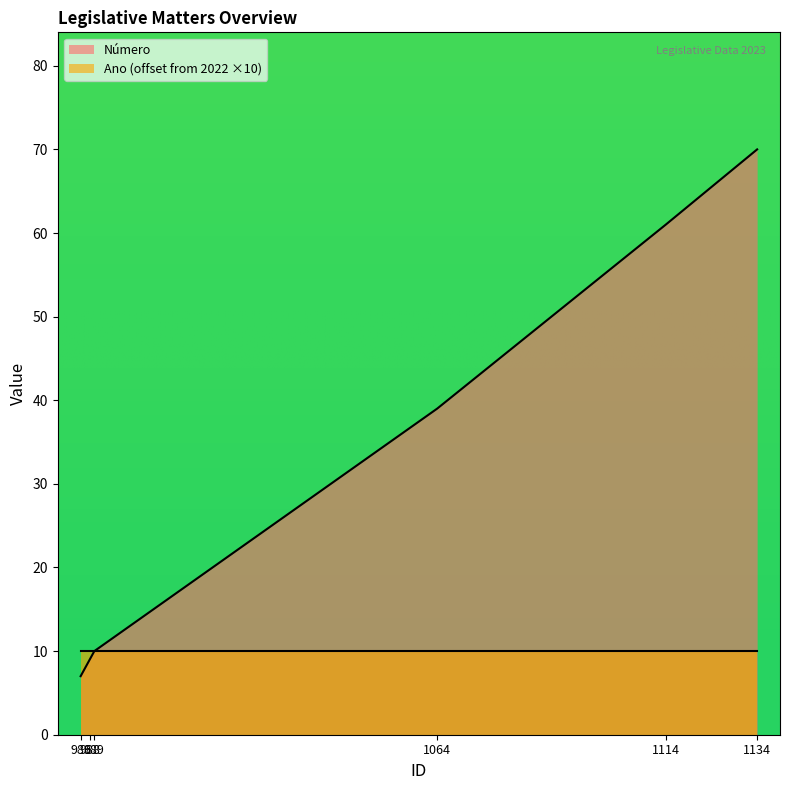

Which label corresponds to the smallest value in the chart?

986